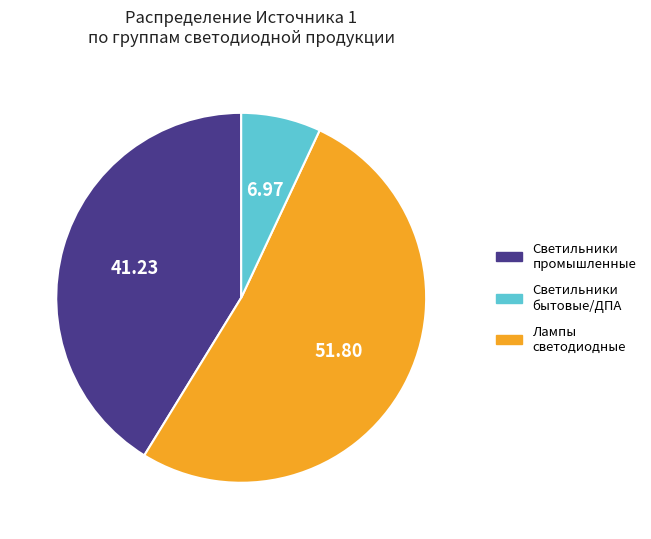

How many slices are in this pie chart?

3